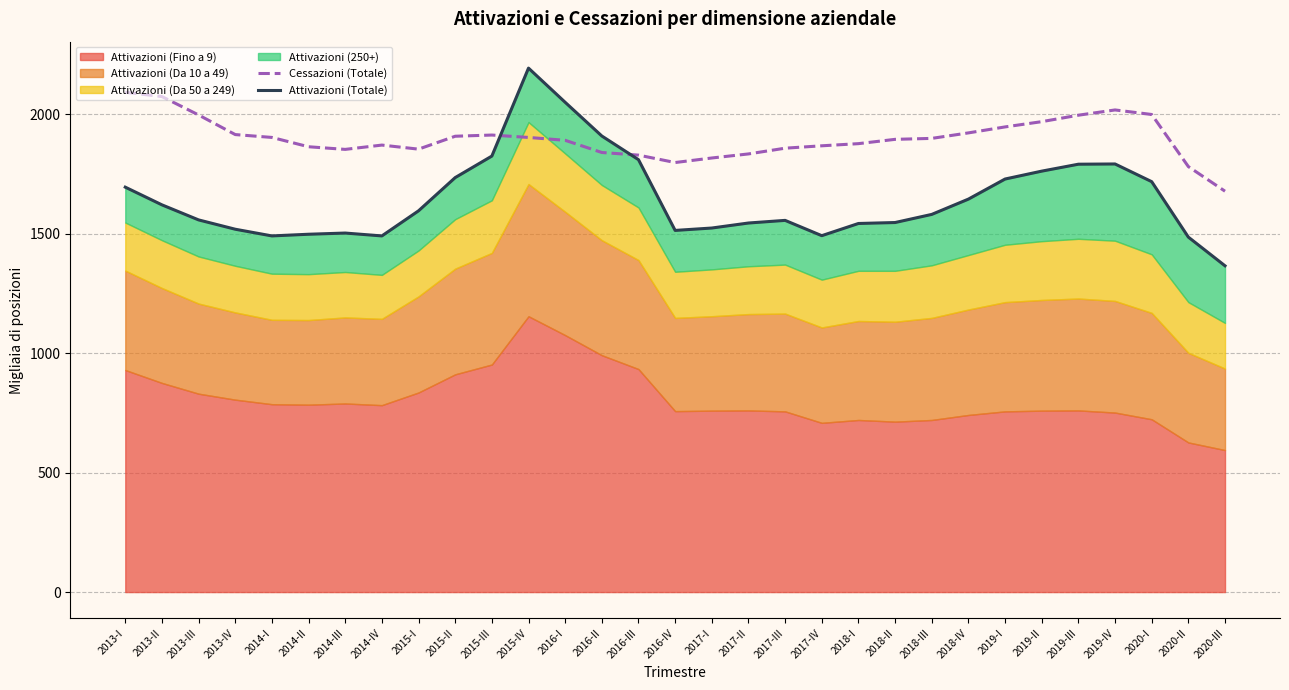

What is the total value across all series at 2016-III?

3637